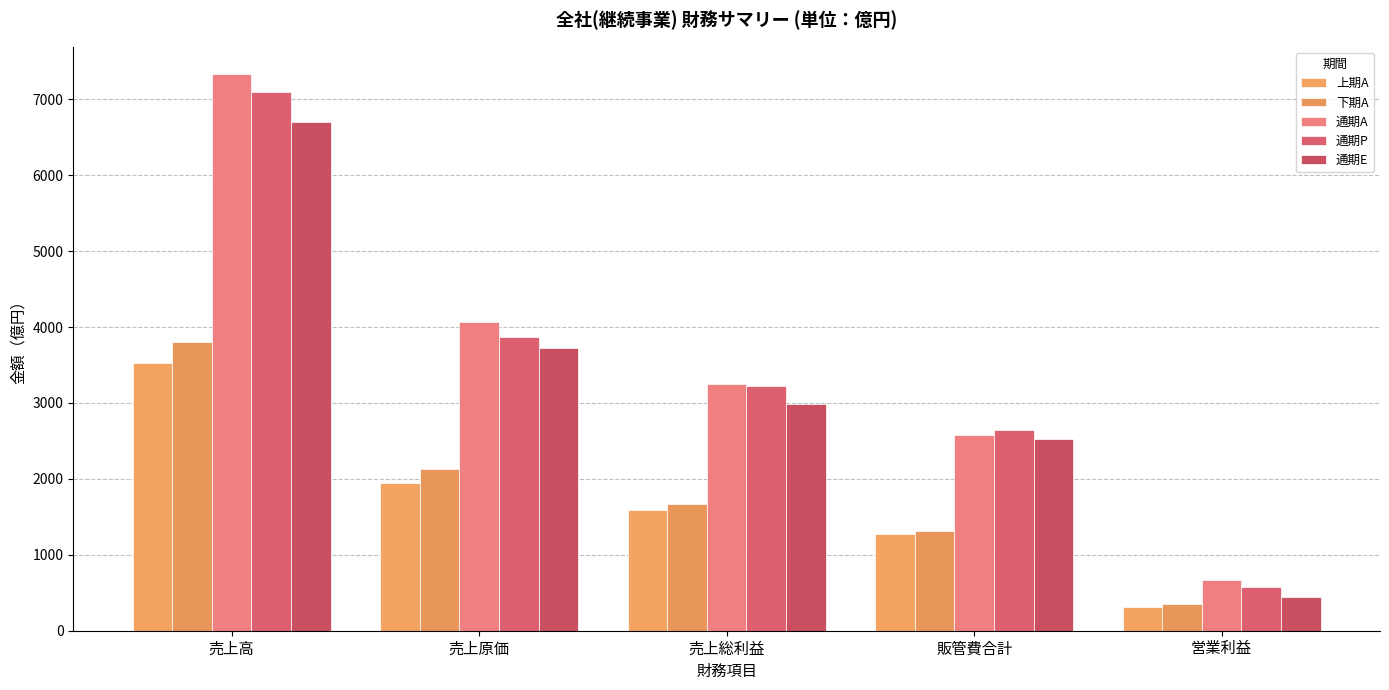

What is the label of the 4th bar from the left?

販管費合計